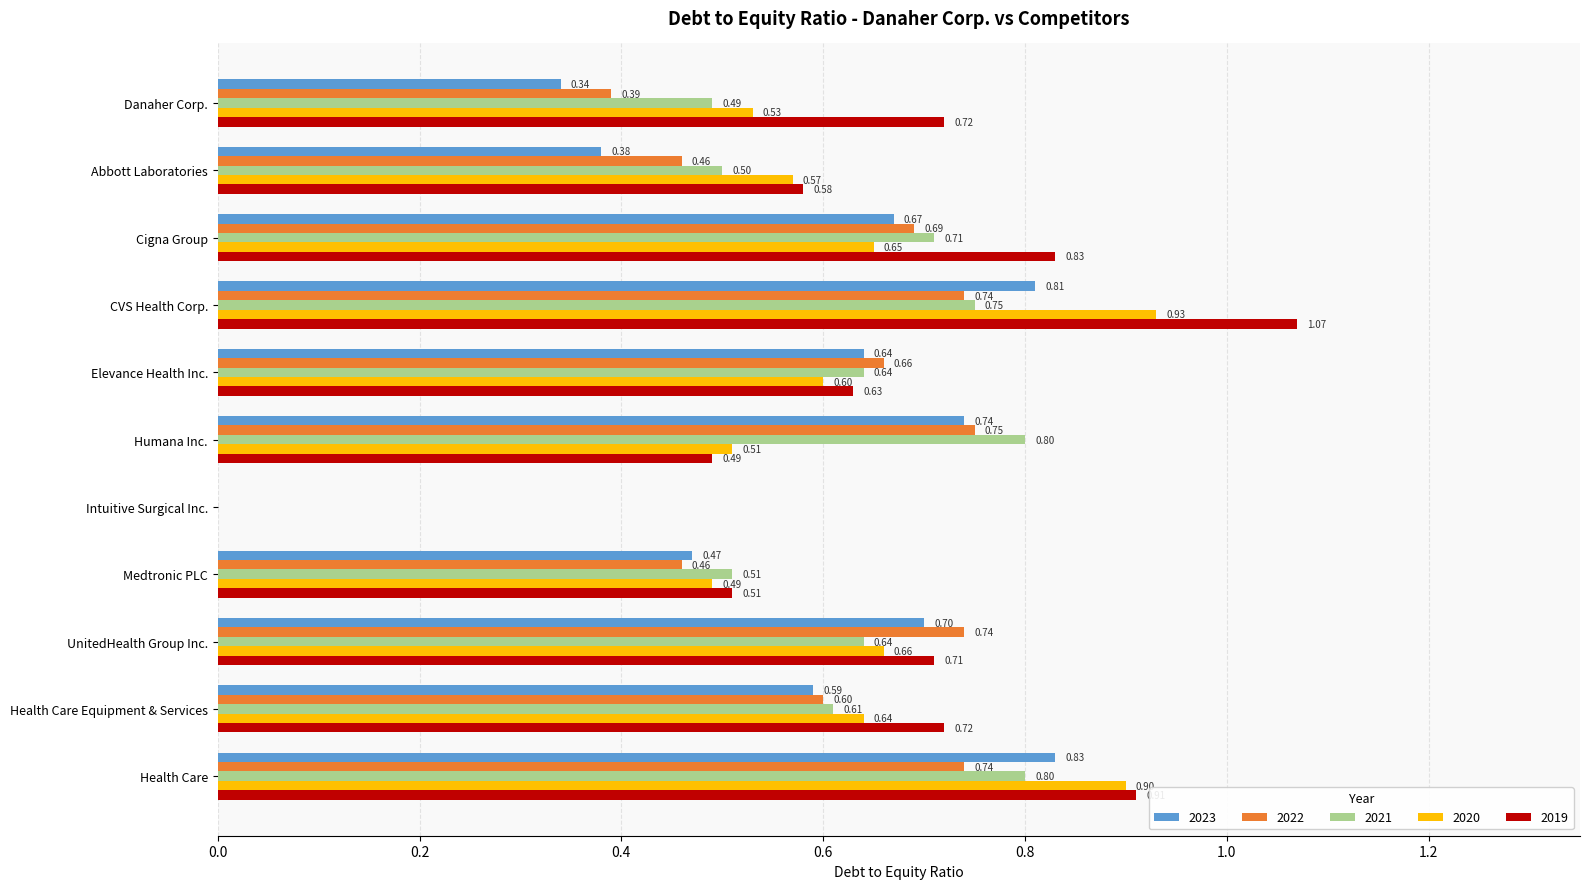

Which category has the highest value across all series?

CVS Health Corp.